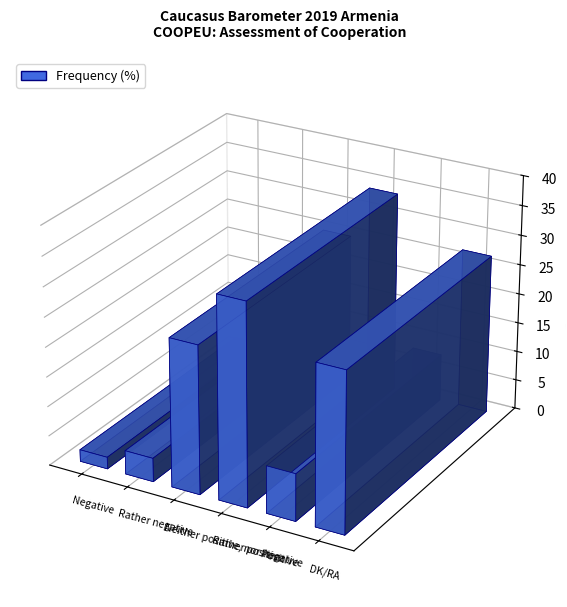

What is the greatest value displayed?

34